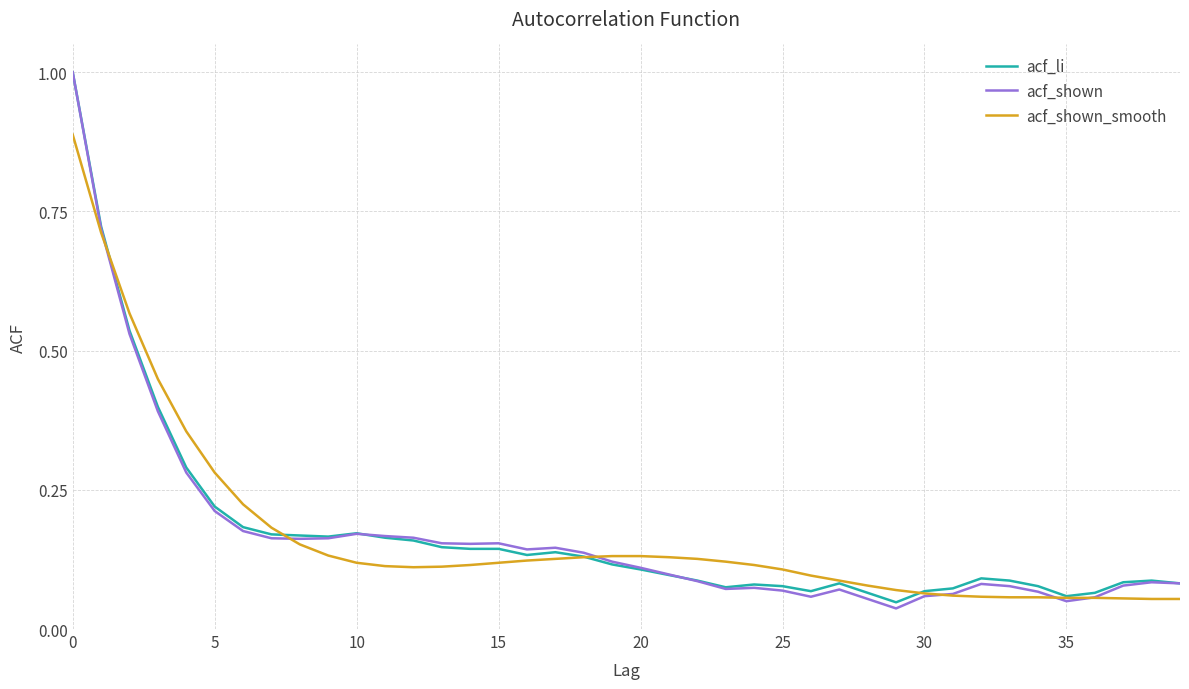

Which series has the widest spread of values?

acf_shown